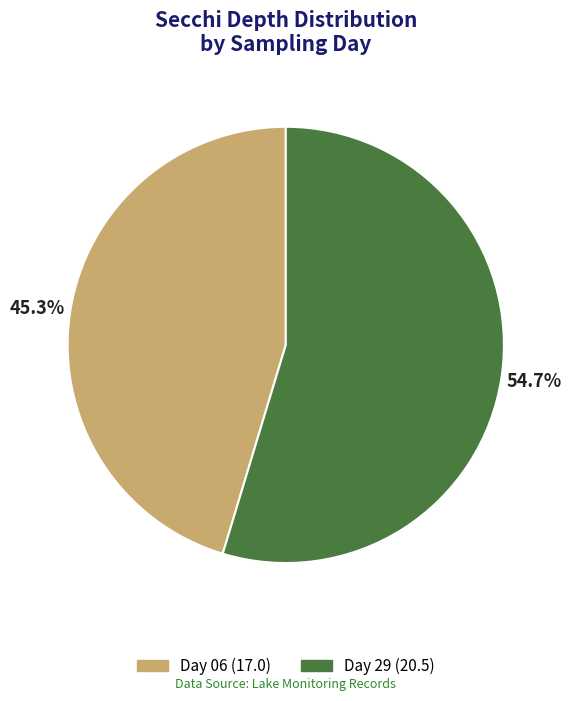

Does any single category account for the majority?

Yes